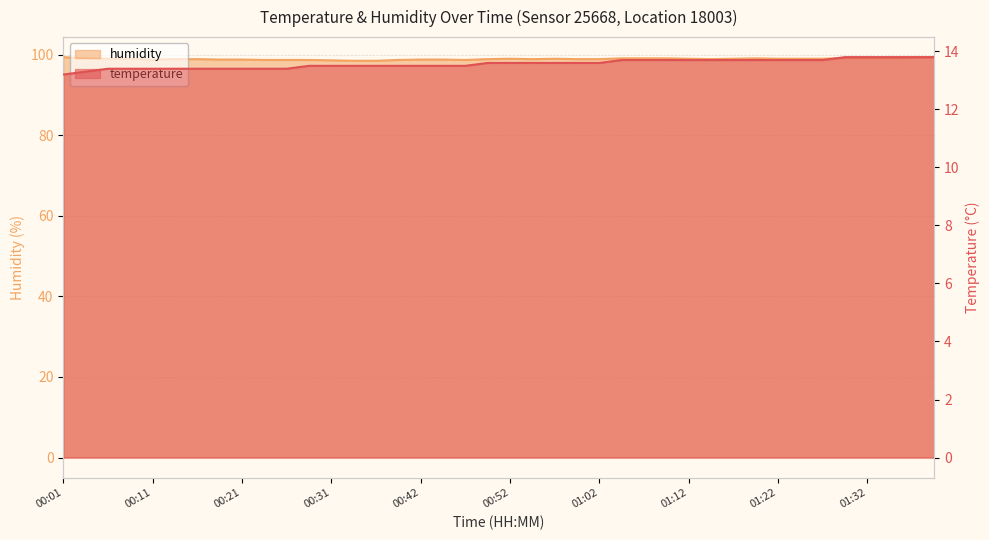

What are all the series names shown in the legend?

temperature, humidity